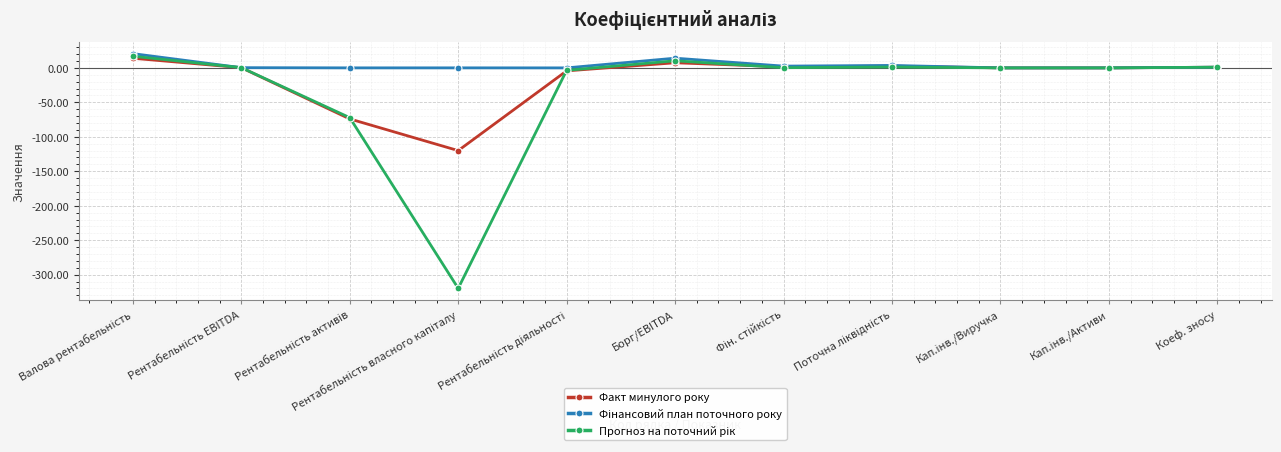

What is the label of the 1st point from the right?

Коеф. зносу